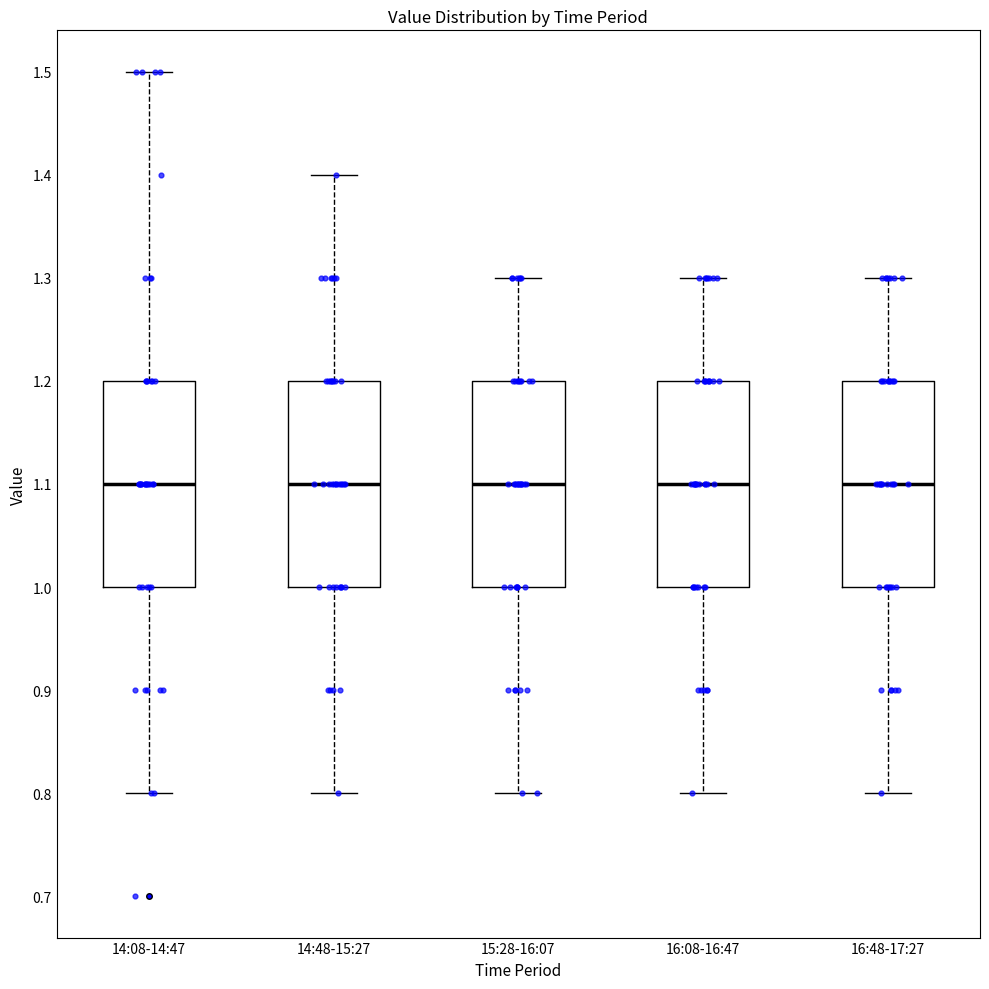

Reading left to right, transcribe this box plot: for each box, give where its median line is, the range the box spans, and where its two whiskers end, as read against the y-axis. The values are not printed on the chart, so give them approximately, as read against the axis.

14:08-14:47: median 1.1, box 1.0 to 1.2, whiskers 0.8 to 1.5
14:48-15:27: median 1.1, box 1.0 to 1.2, whiskers 0.8 to 1.4
15:28-16:07: median 1.1, box 1.0 to 1.2, whiskers 0.8 to 1.3
16:08-16:47: median 1.1, box 1.0 to 1.2, whiskers 0.8 to 1.3
16:48-17:27: median 1.1, box 1.0 to 1.2, whiskers 0.8 to 1.3